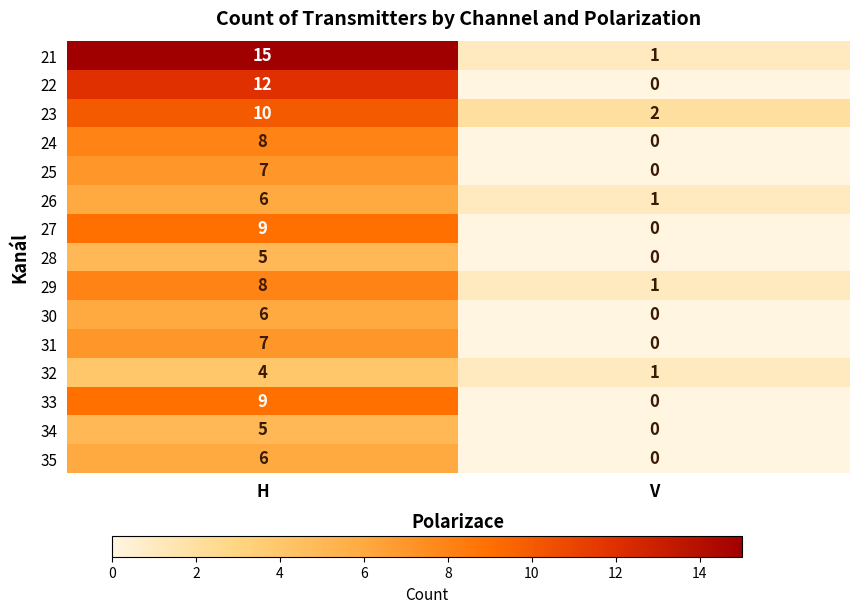

Reading left to right, list all the values displayed in this chart.

21: 15	1
22: 12	0
23: 10	2
24: 8	0
25: 7	0
26: 6	1
27: 9	0
28: 5	0
29: 8	1
30: 6	0
31: 7	0
32: 4	1
33: 9	0
34: 5	0
35: 6	0